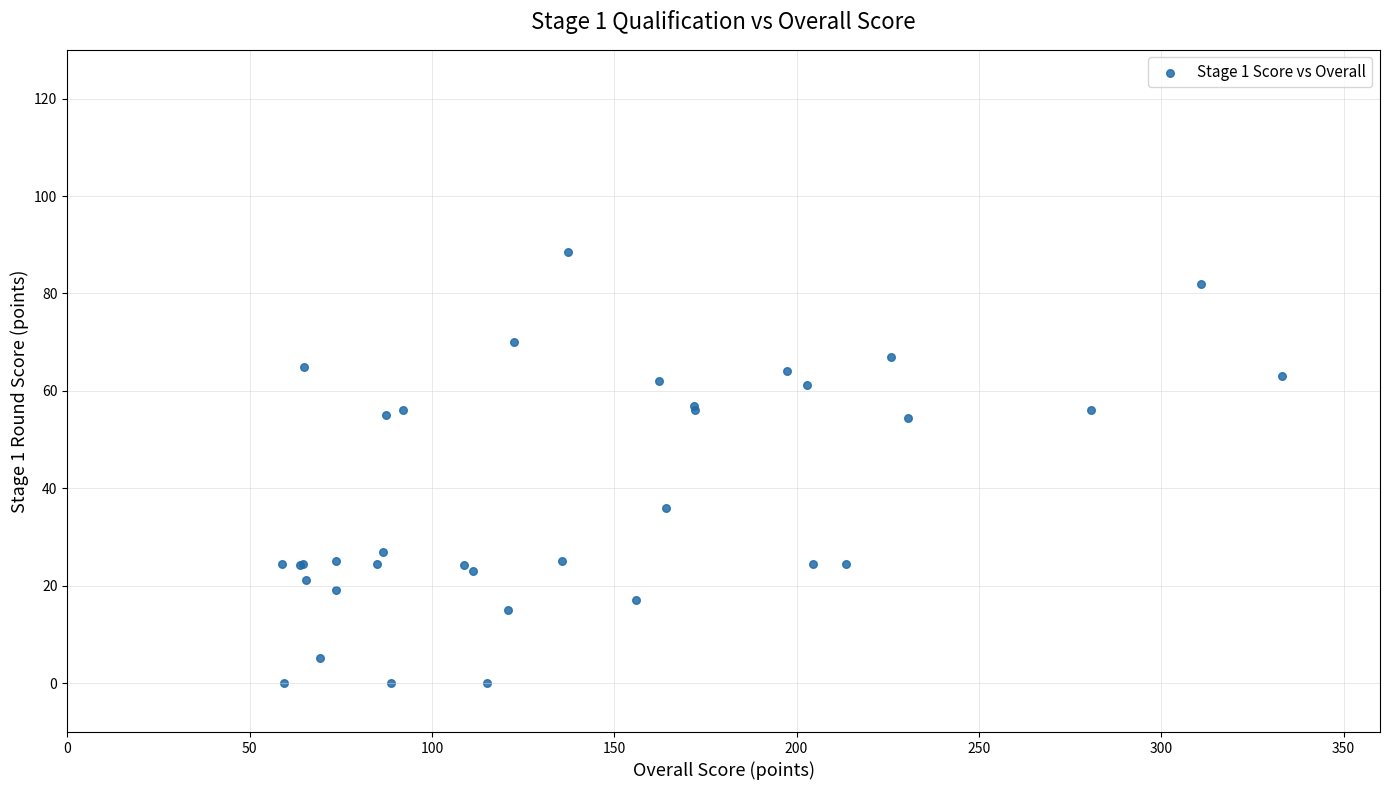

What Y value in the scatter plot is closest to 44?

36.0